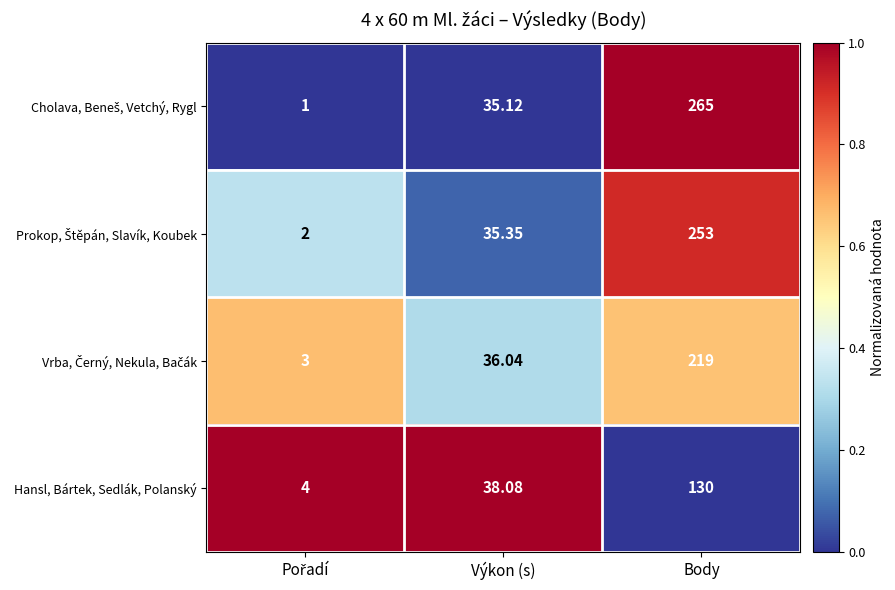

How many categories are shown in the chart?

3